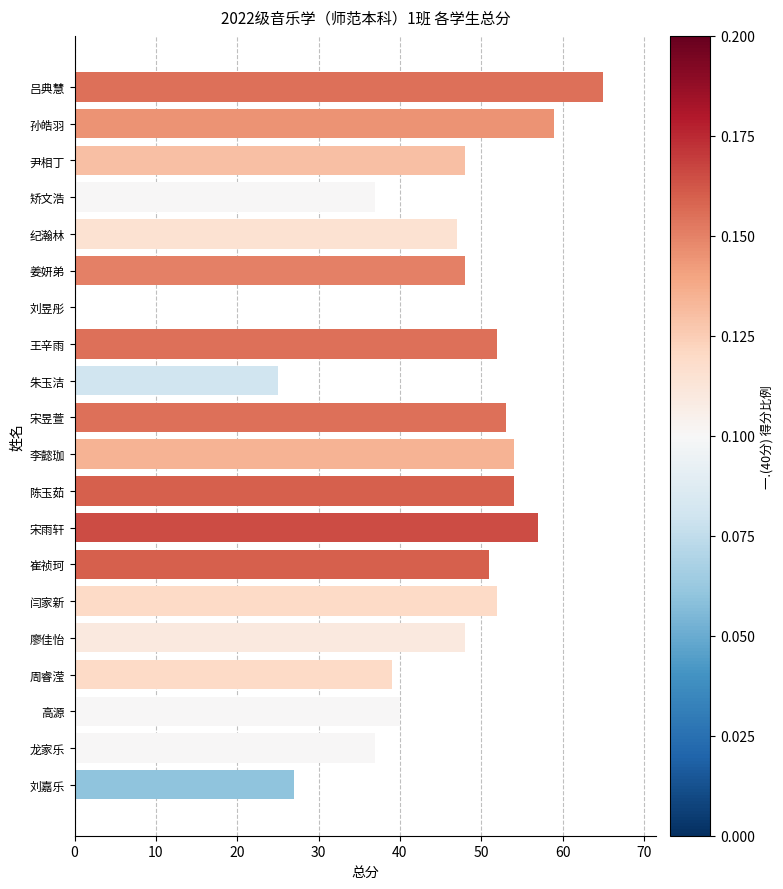

Is it true that the value at 李懿珈 is 15?

False